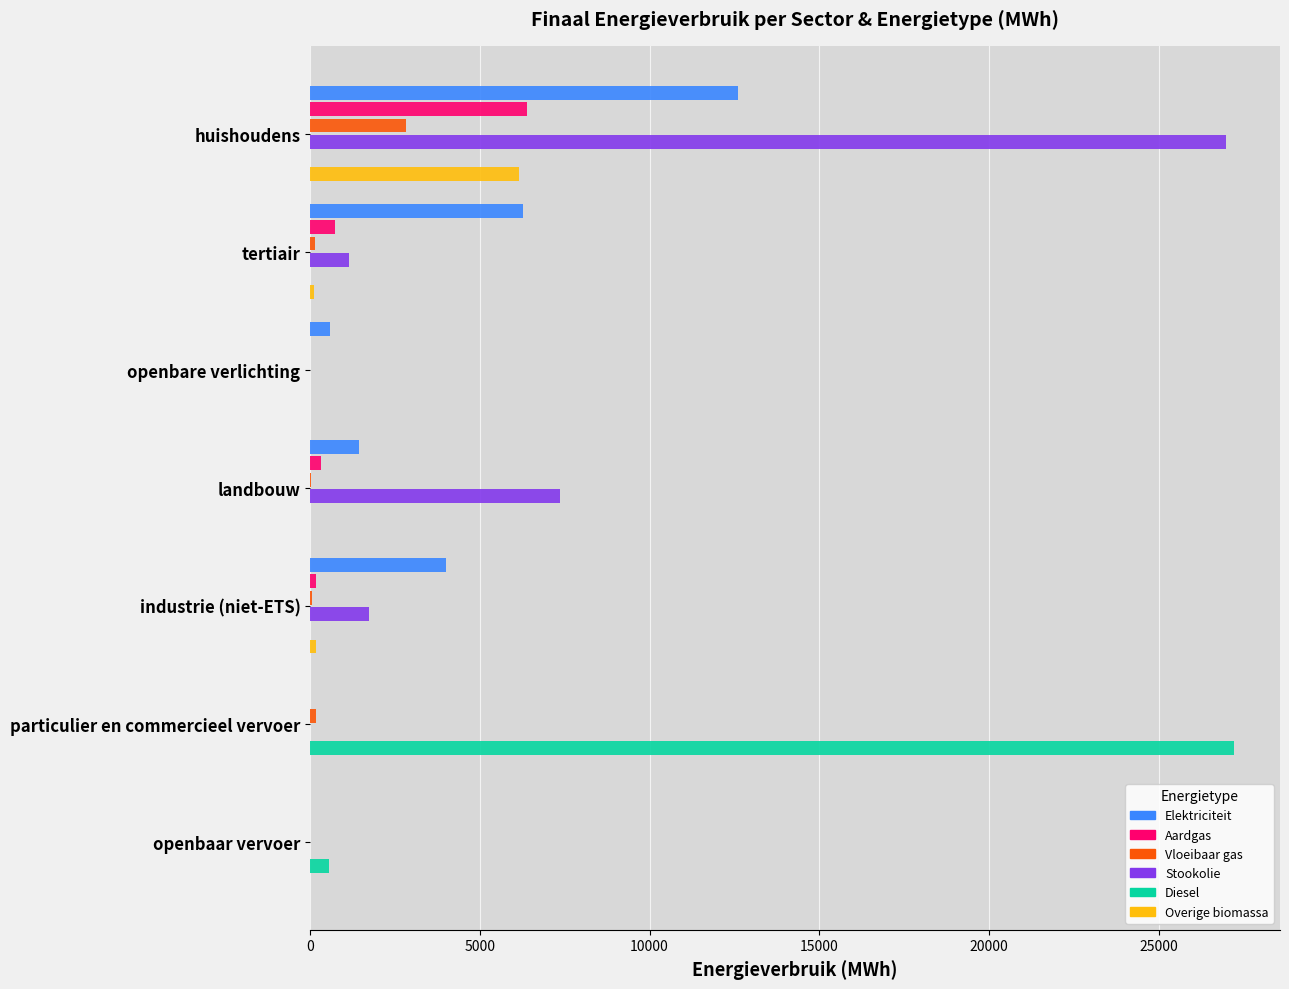

At which label is Aardgas closest to 3192?

tertiair